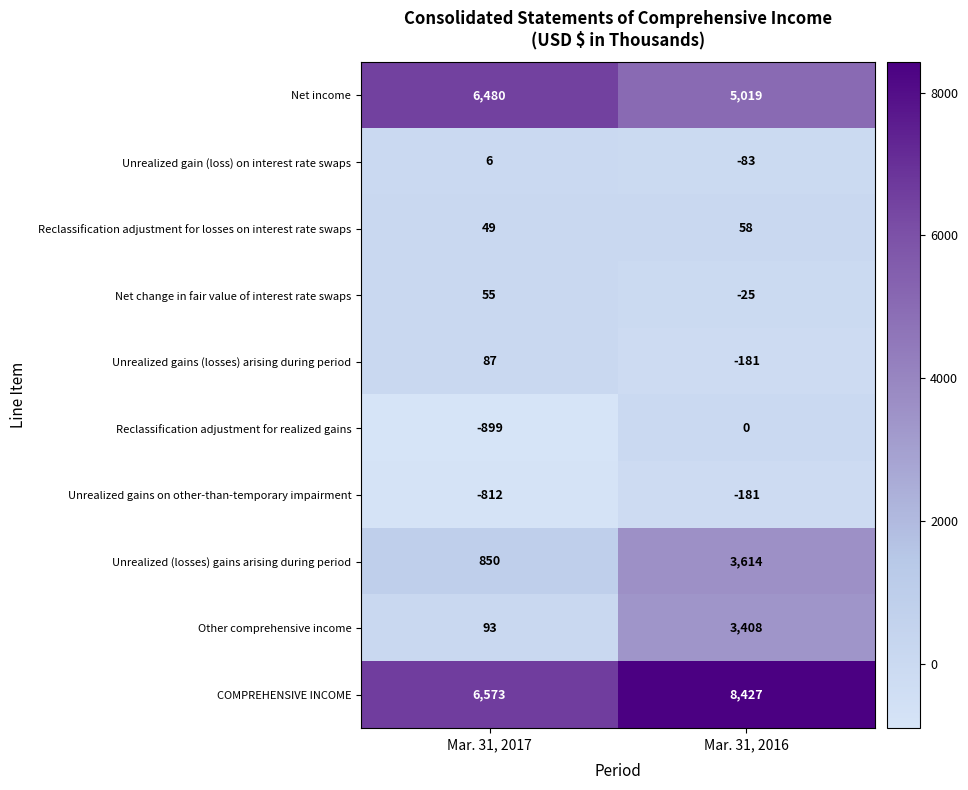

Which category has the highest value in the COMPREHENSIVE INCOME series?

Mar. 31, 2016